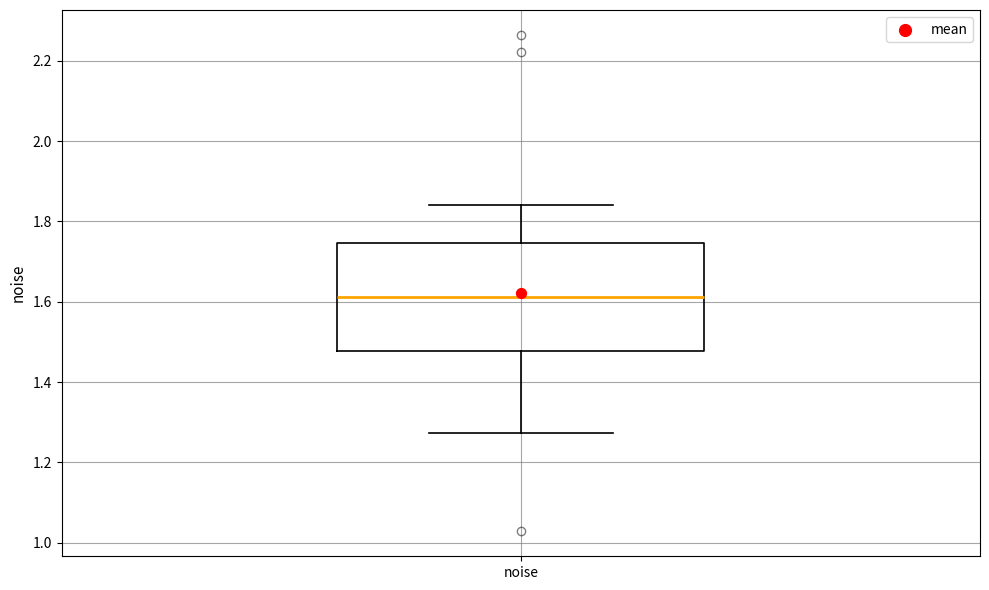

Read this box plot against the y-axis: the position of the median line, the range covered by the box, and the ends of both whiskers. The values are not printed on the chart, so give them approximately, as read against the axis.

median 1.62, box 1.48 to 1.74, whiskers 1.28 to 1.84